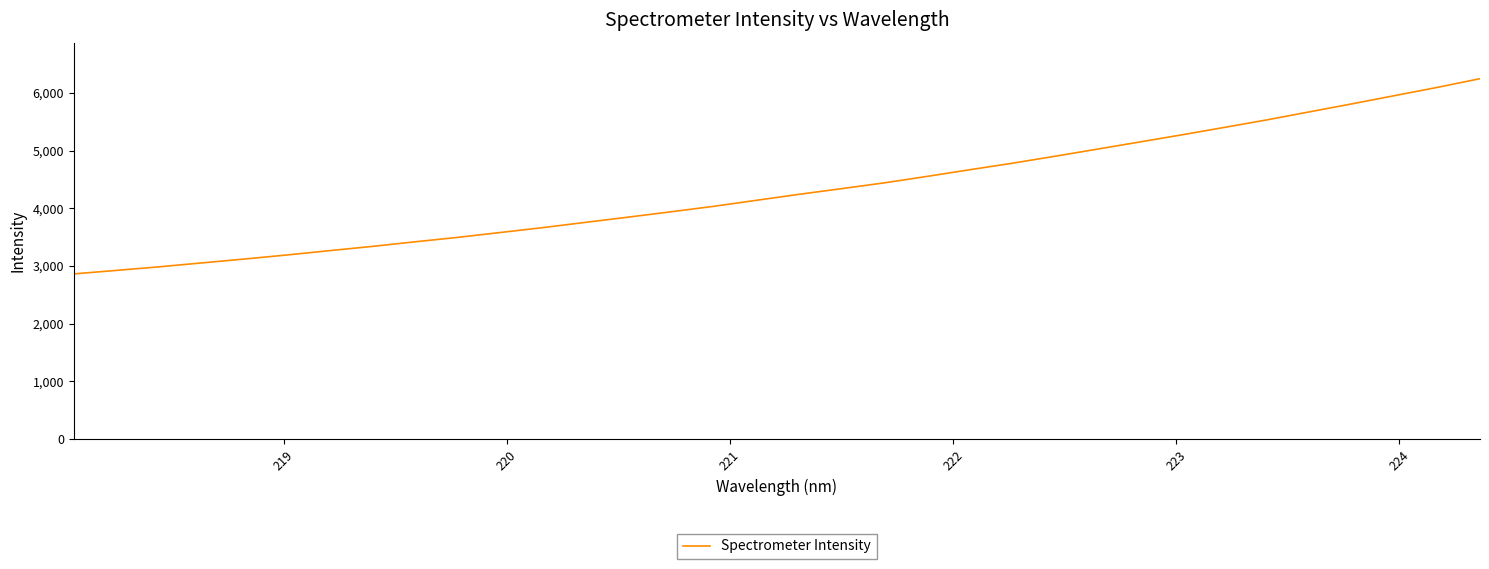

What is the smallest value displayed?

2864.2